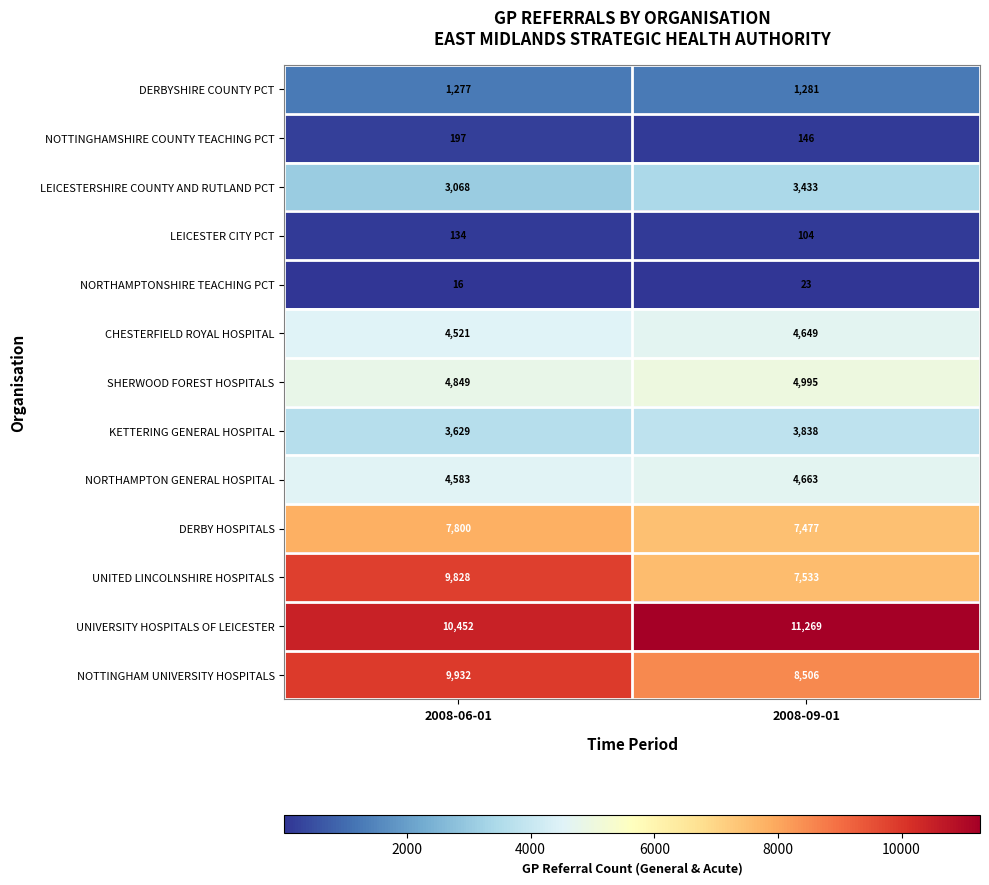

Reading left to right, list all the values displayed in this chart.

DERBYSHIRE COUNTY PCT: 2008-06-01=1277	2008-09-01=1281
NOTTINGHAMSHIRE COUNTY TEACHING PCT: 2008-06-01=197	2008-09-01=146
LEICESTERSHIRE COUNTY AND RUTLAND PCT: 2008-06-01=3068	2008-09-01=3433
LEICESTER CITY PCT: 2008-06-01=134	2008-09-01=104
NORTHAMPTONSHIRE TEACHING PCT: 2008-06-01=16	2008-09-01=23
CHESTERFIELD ROYAL HOSPITAL: 2008-06-01=4521	2008-09-01=4649
SHERWOOD FOREST HOSPITALS: 2008-06-01=4849	2008-09-01=4995
KETTERING GENERAL HOSPITAL: 2008-06-01=3629	2008-09-01=3838
NORTHAMPTON GENERAL HOSPITAL: 2008-06-01=4583	2008-09-01=4663
DERBY HOSPITALS: 2008-06-01=7800	2008-09-01=7477
UNITED LINCOLNSHIRE HOSPITALS: 2008-06-01=9828	2008-09-01=7533
UNIVERSITY HOSPITALS OF LEICESTER: 2008-06-01=10452	2008-09-01=11269
NOTTINGHAM UNIVERSITY HOSPITALS: 2008-06-01=9932	2008-09-01=8506